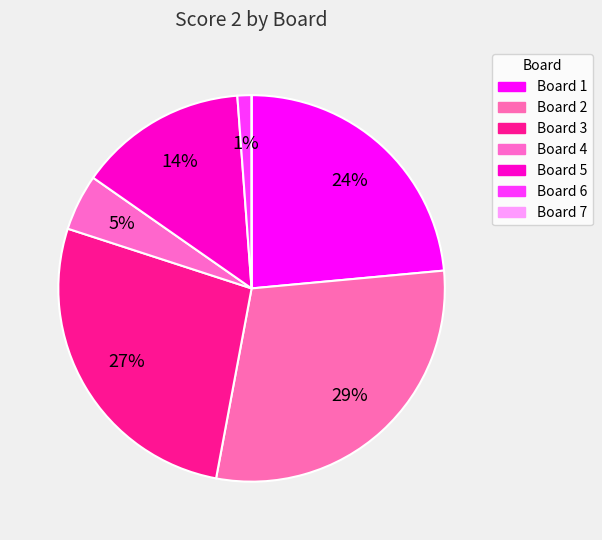

To the nearest percent, what is the average slice percentage?

14%